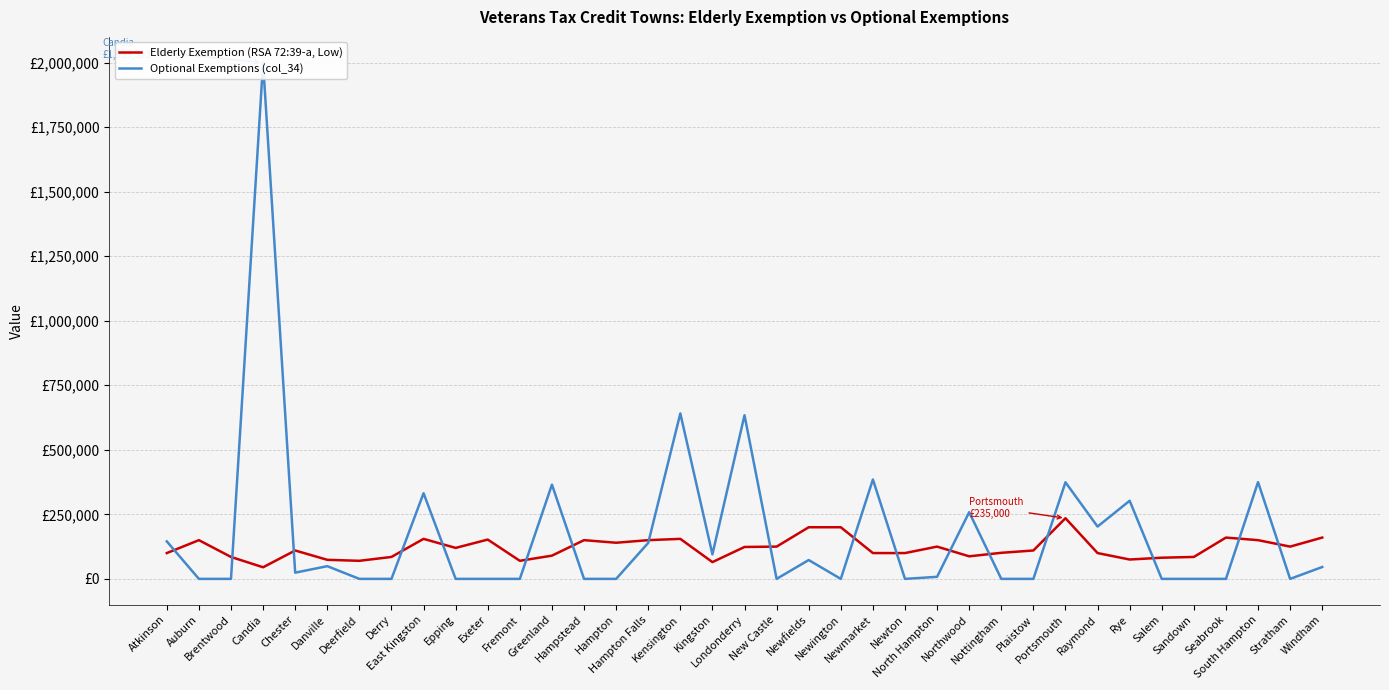

True or false: Elderly Exemption (RSA 72:39-a, Low) has more than 0 interior local peaks.

True